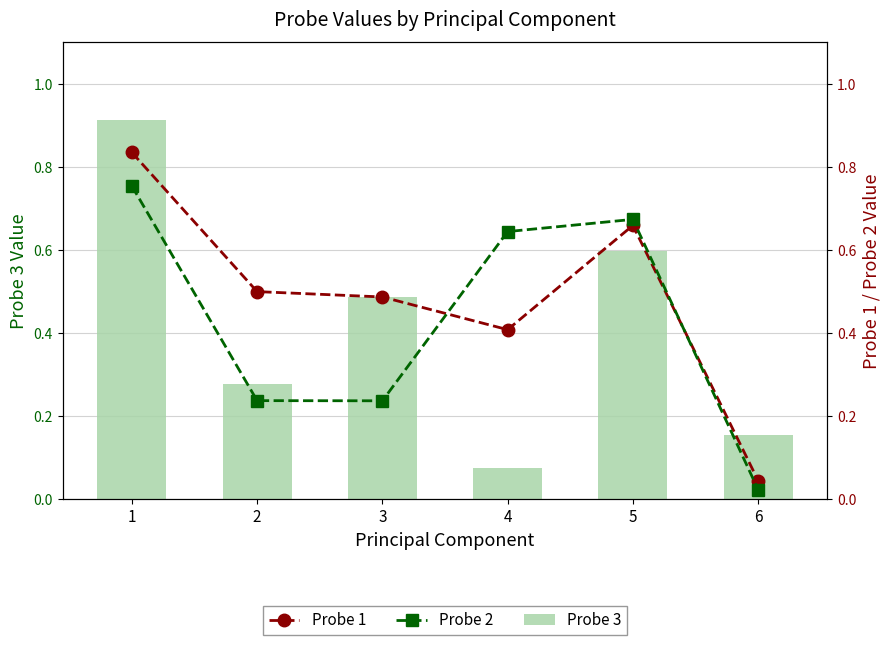

At which label does Probe 2 reach its peak?

1